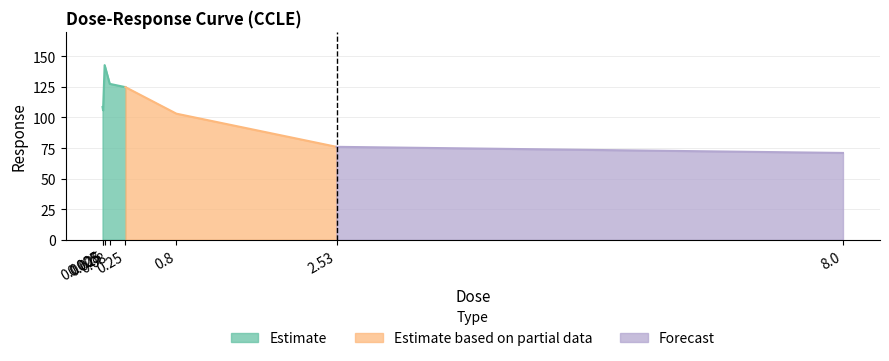

Is it true that the value at 0.025 is 142.8?

True